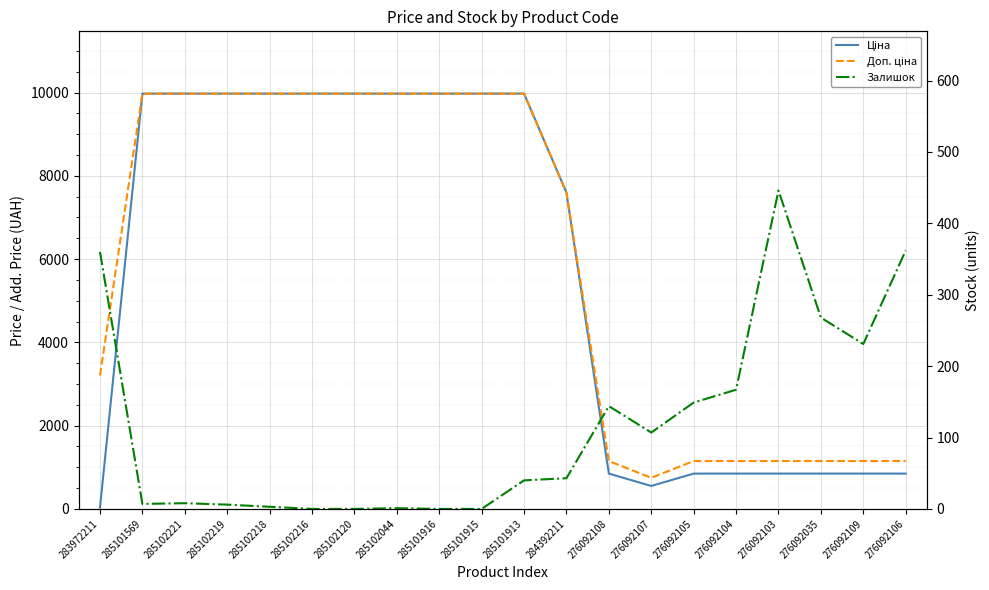

What is the difference between the second highest and minimum values in the Доп. ціна series?

9228.0